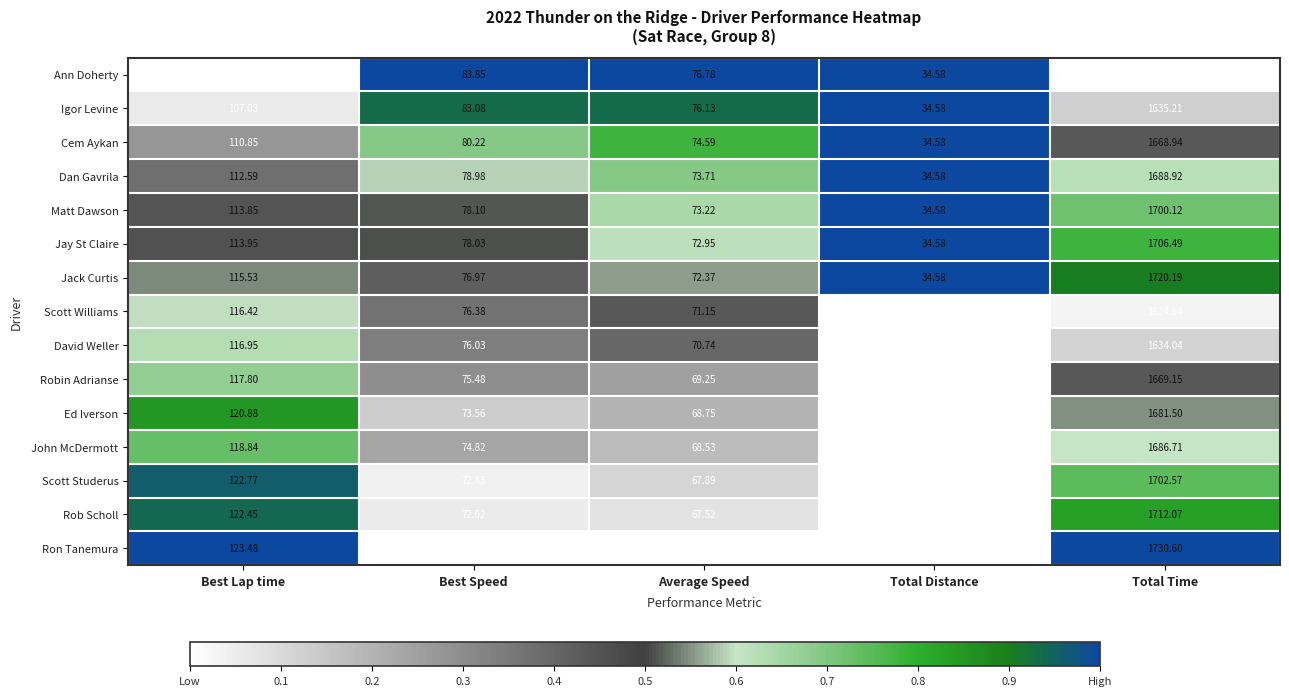

Which series has the largest total across all categories?

Ron Tanemura